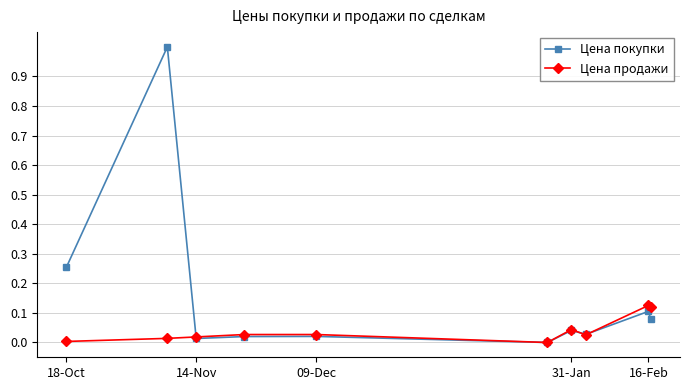

Which series has the largest total across all categories?

Цена покупки